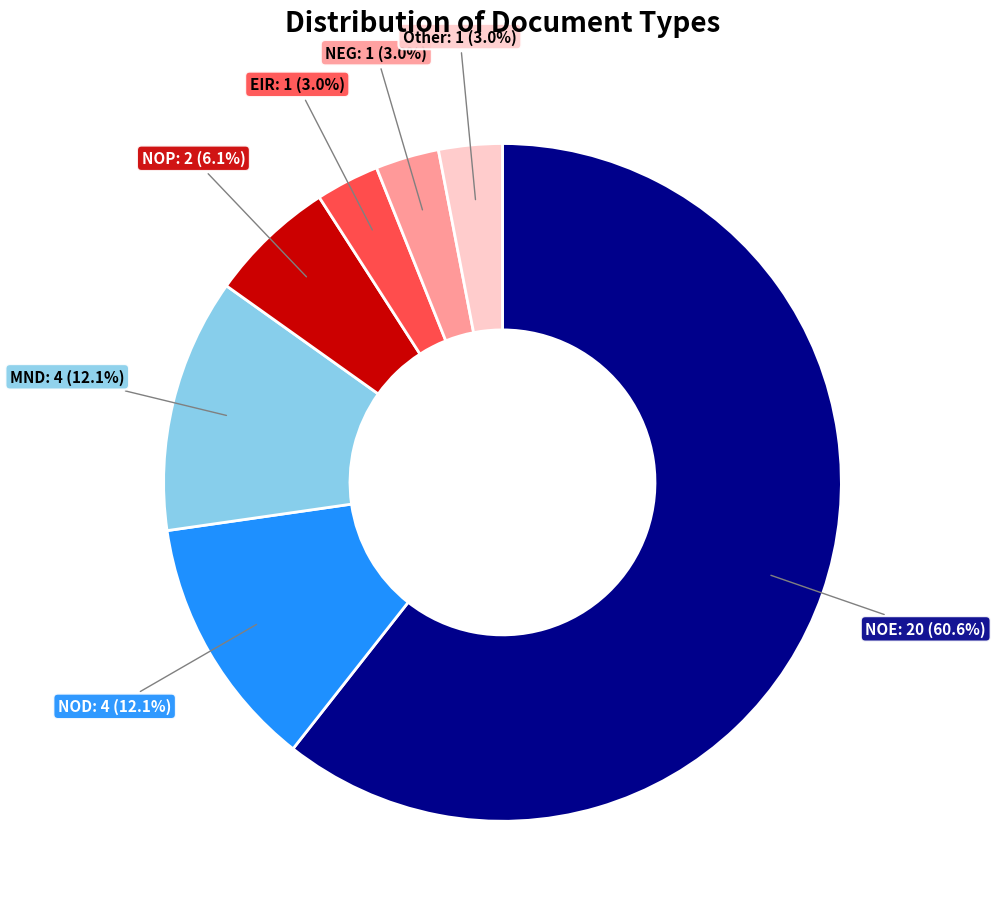

Is there any slice that represents more than half of the pie?

Yes